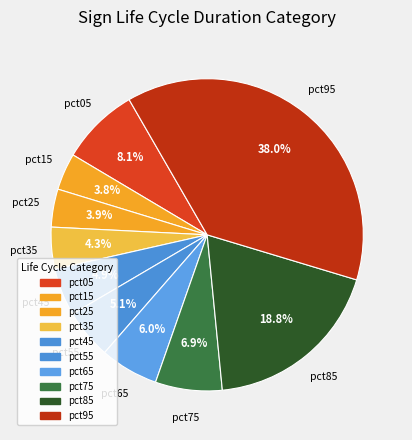

Does any single category account for the majority?

No